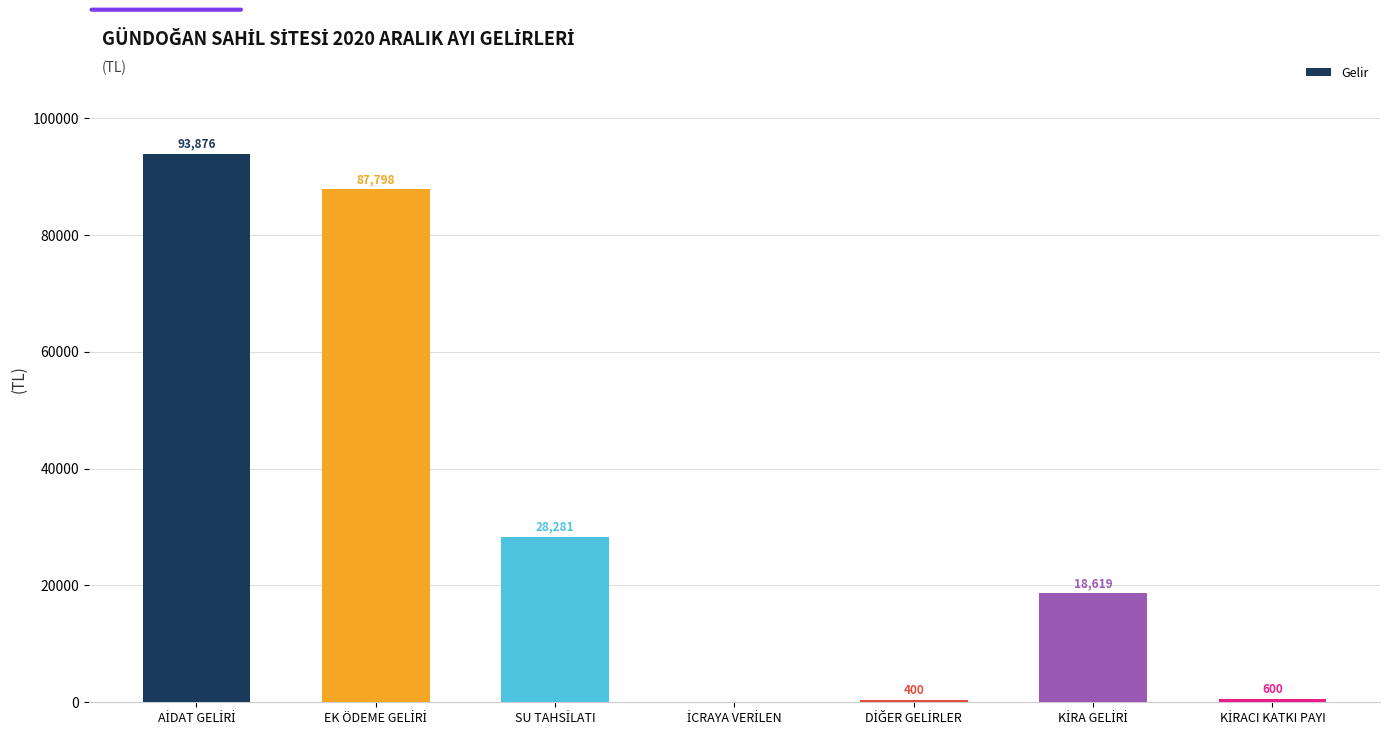

How many categories are shown in the chart?

7